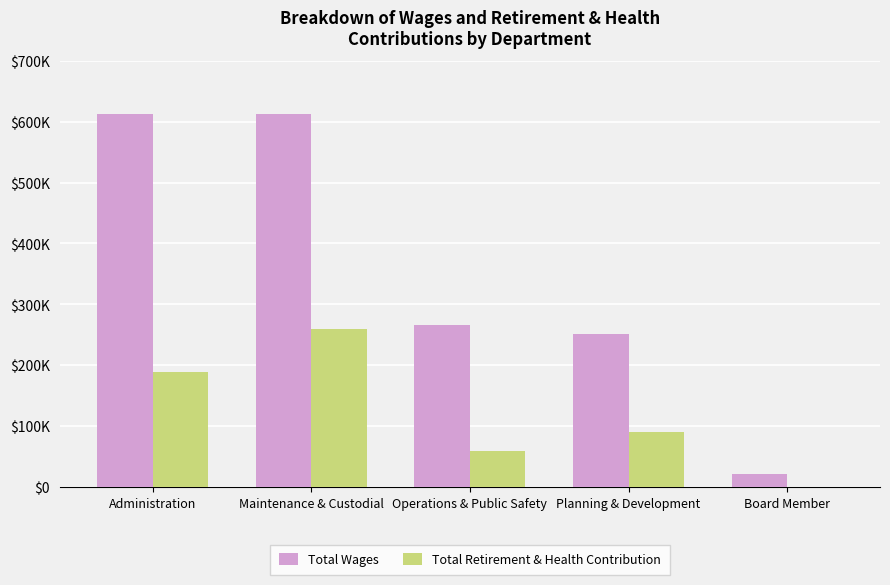

Reading right to left, what are all the values shown in this chart?

Total Wages: 21945	250822	266781	612805	612933
Total Retirement & Health Contribution: 0	89687	59032	259028	189277